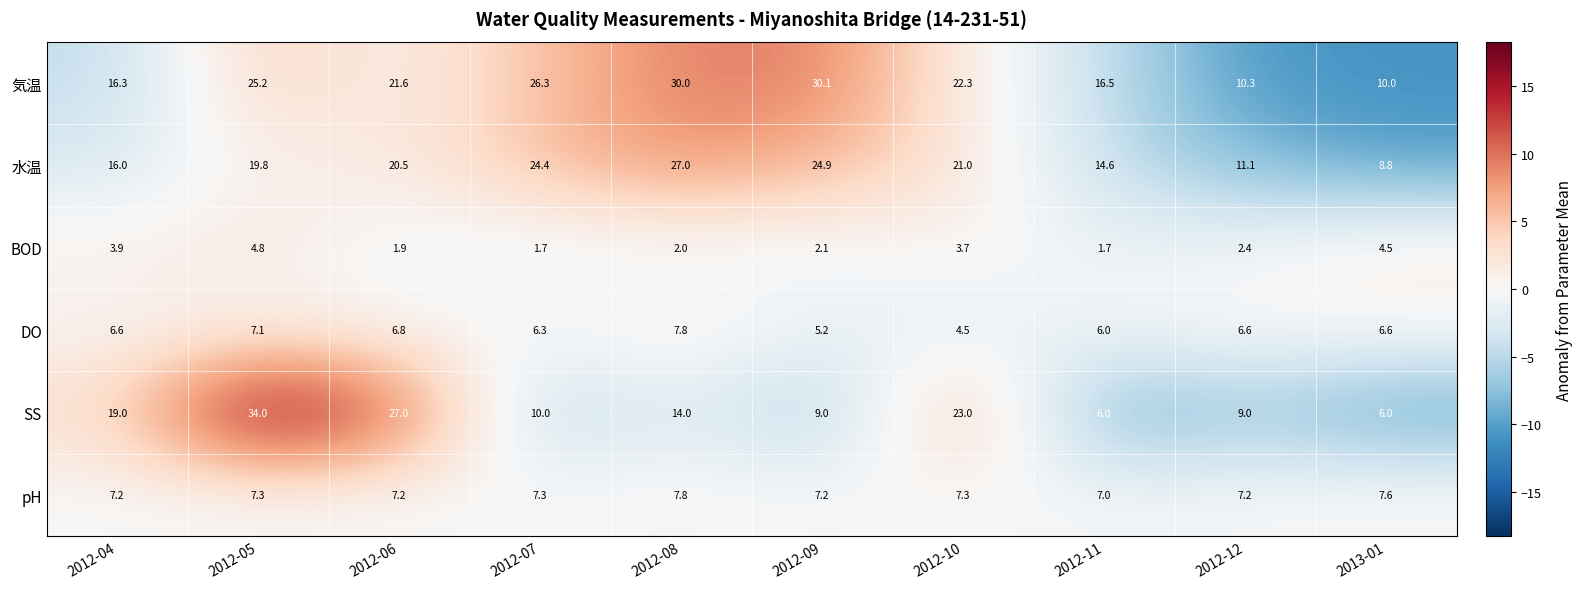

At which category is the sum across all series the highest?

2012-05